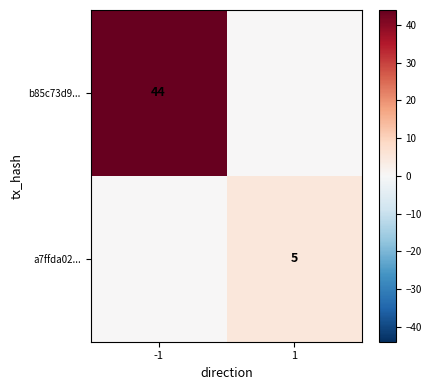

The a7ffda02... series shows 0 at -1. True or false?

True